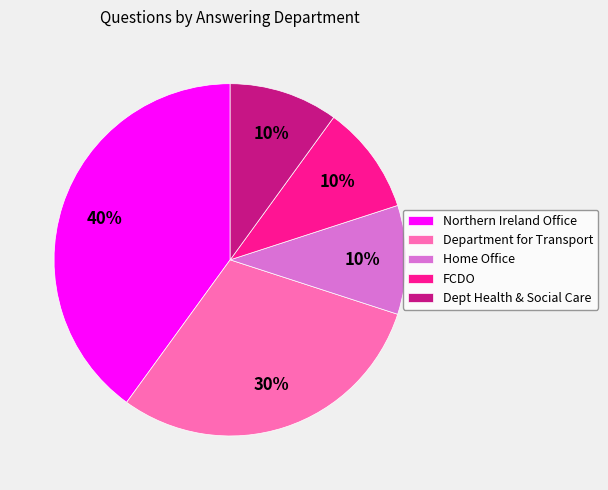

Which category has the biggest portion of the pie?

Northern Ireland Office